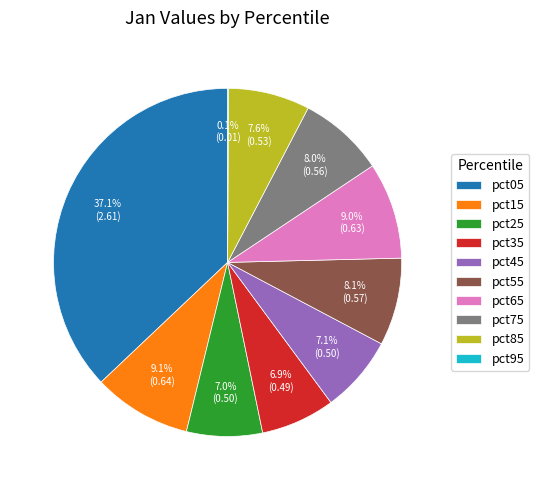

Approximately how many times larger is the value at pct25 compared to pct05?

0.2